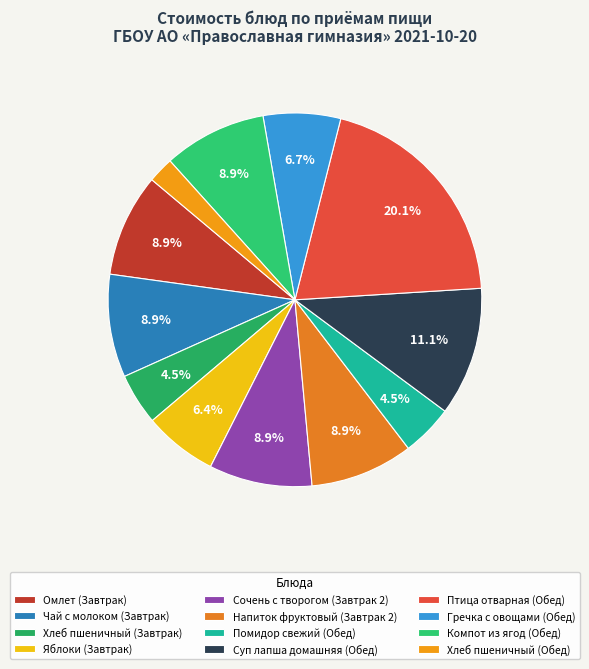

To the nearest percent, what is the difference between the largest and smallest slice percentages?

18%